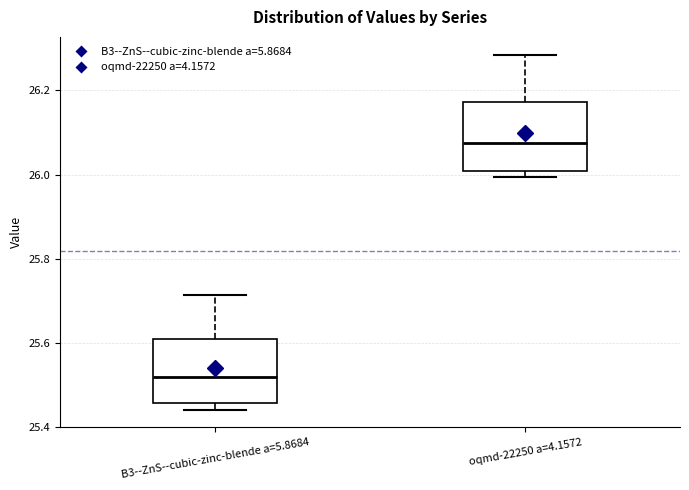

Where does the upper whisker of the box for B3--ZnS--cubic-zinc-blende a=5.8684 end on the y-axis? The values are not printed on the chart, so give them approximately, as read against the axis.

25.72